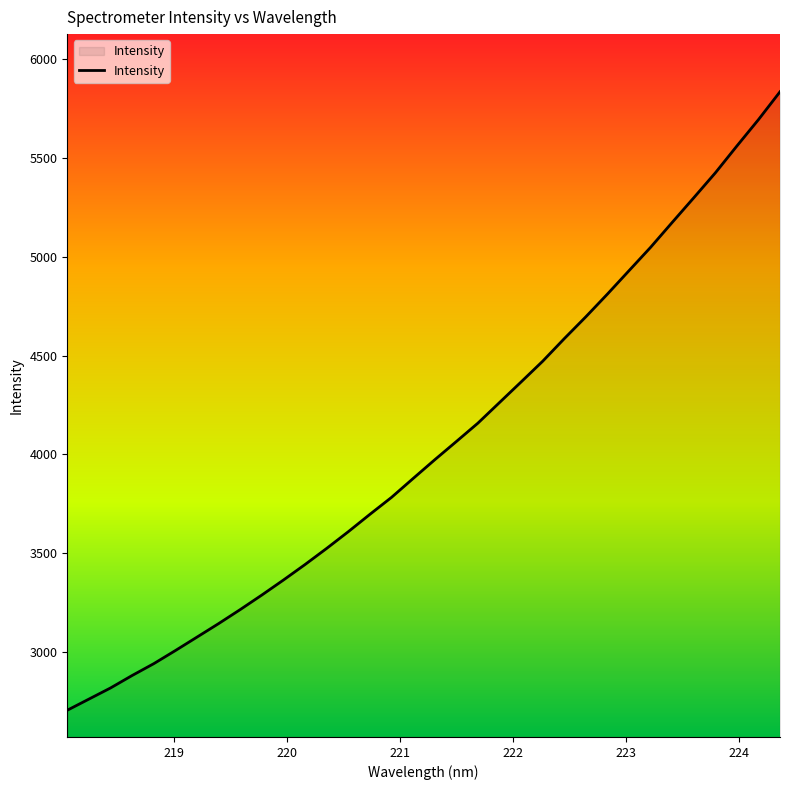

How many lines are shown in the chart?

1